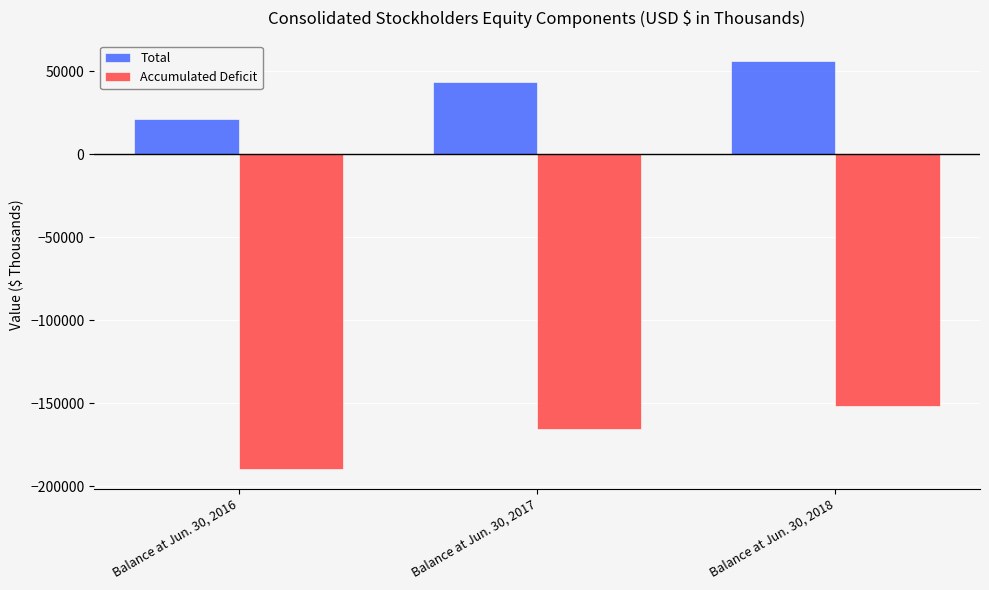

What is the minimum value shown in the chart?

-189265